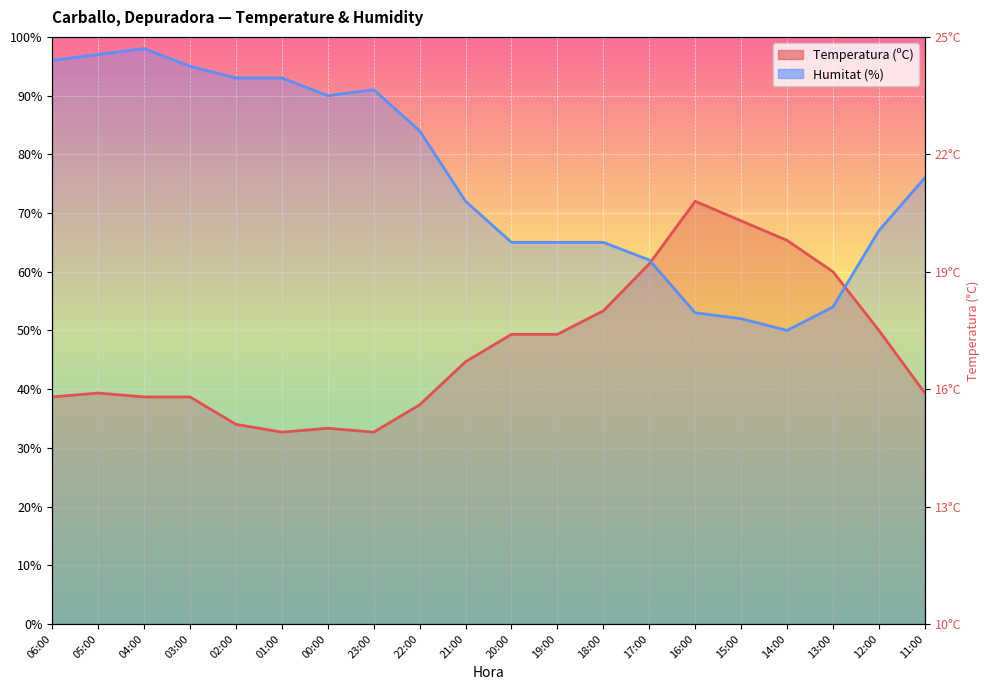

What is the greatest value displayed?

98.0